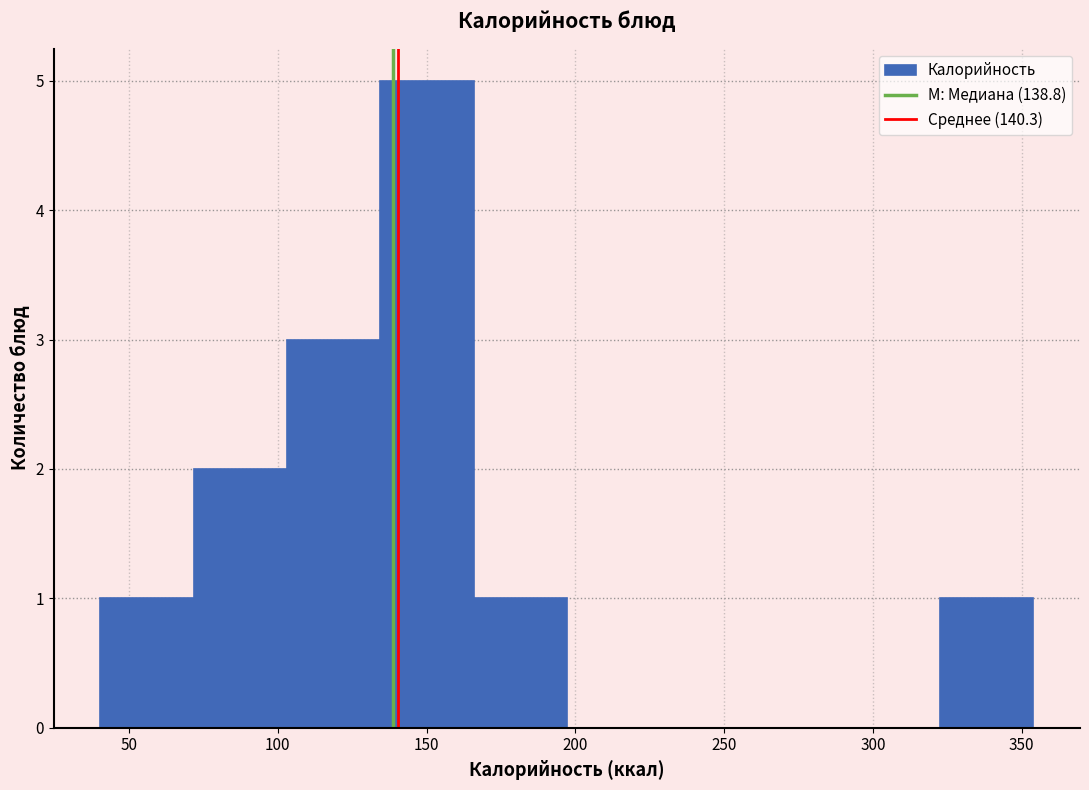

Which range on the x-axis has the tallest bar?

135 to 165